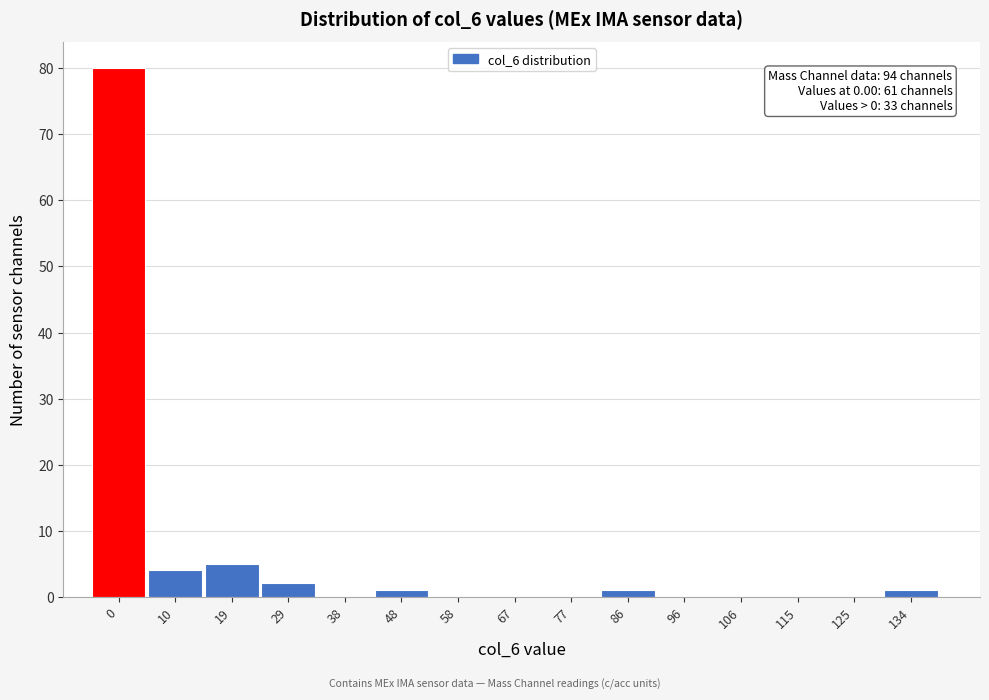

Reading left to right, transcribe all the data shown in this chart.

0=80	10=4	19=5	29=2	38=0	48=1	58=0	67=0	77=0	86=1	96=0	106=0	115=0	125=0	134=1